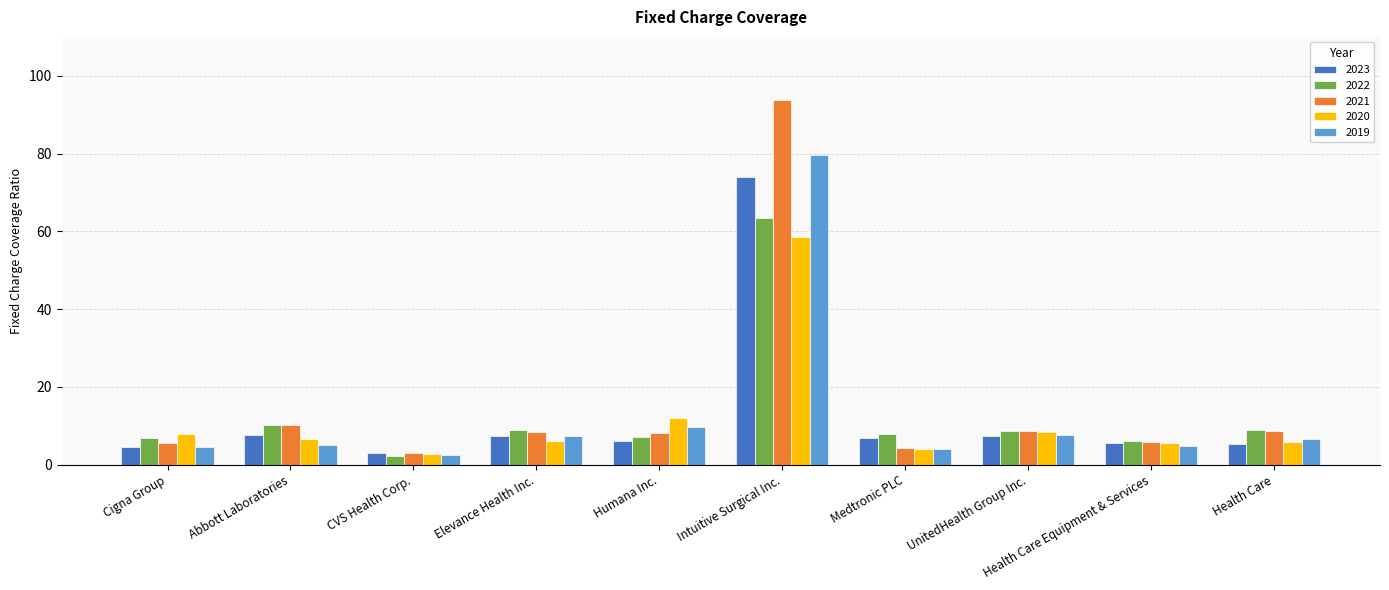

What are all the series names shown in the legend?

2023, 2022, 2021, 2020, 2019